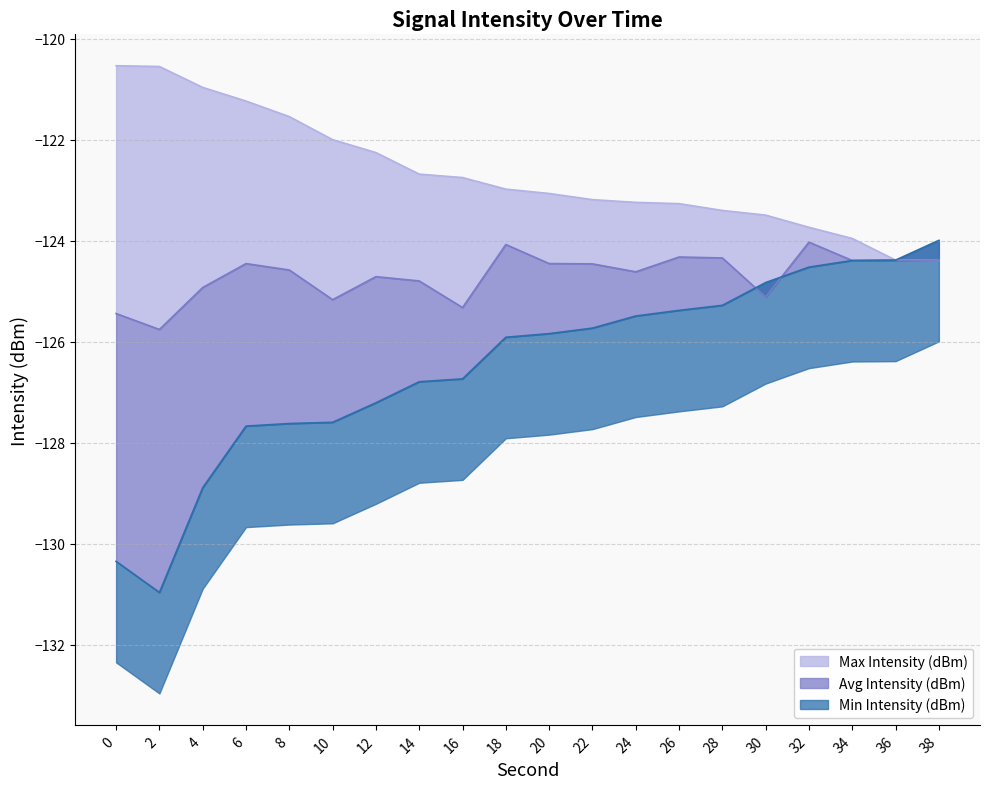

Between 20 and 18, which is larger?

20